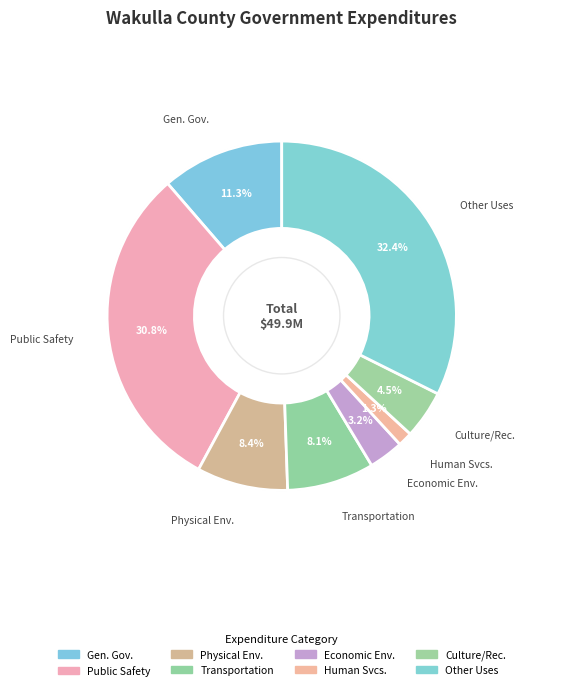

Count the number of slices in the pie.

8